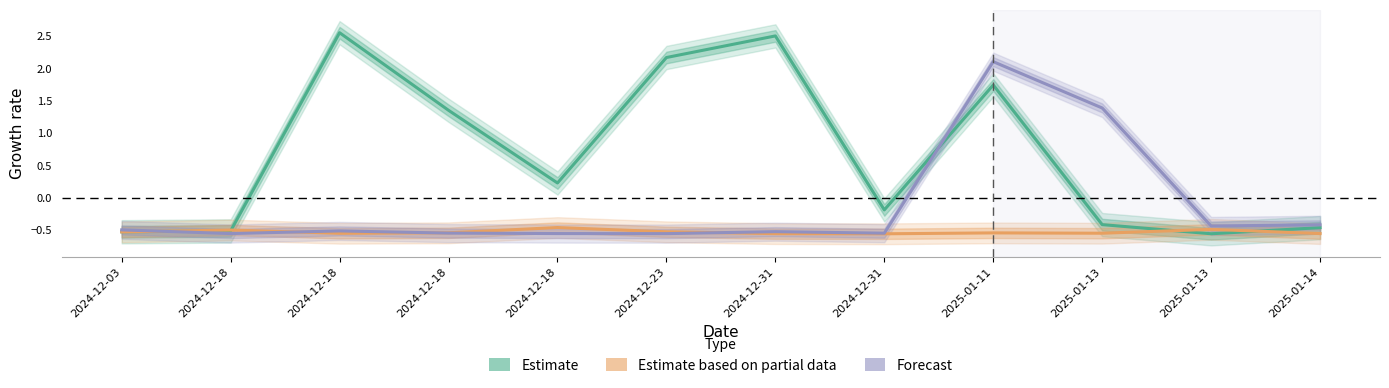

What is the difference between the maximum and minimum values in the Estimate based on partial data series?

0.1